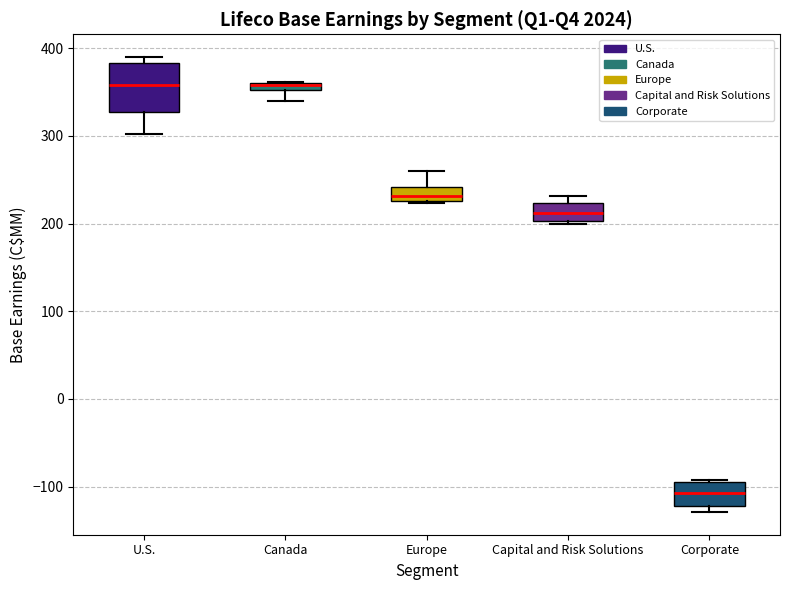

Comparing the boxes themselves (not the whiskers), which one is the tallest?

U.S.